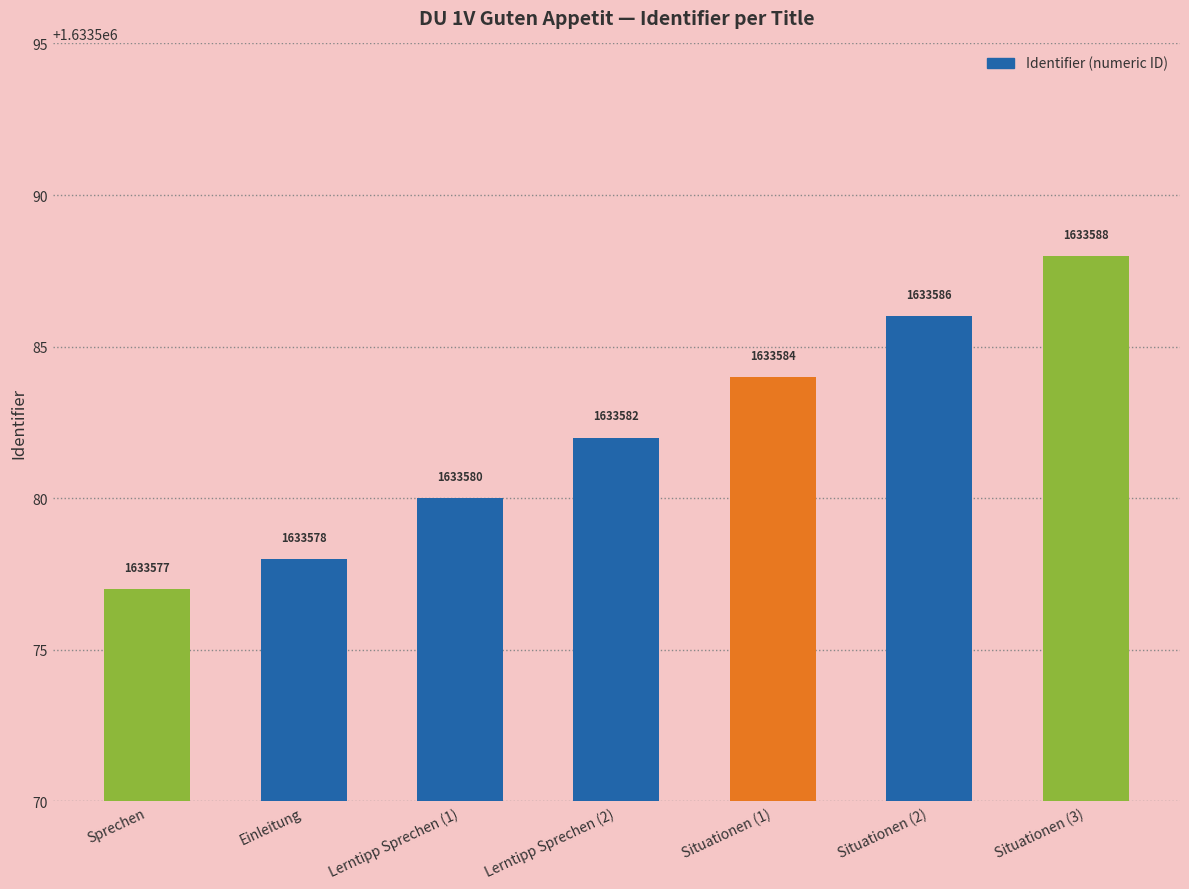

List the labels in order of value, largest first.

Situationen (3), Situationen (2), Situationen (1), Lerntipp Sprechen (2), Lerntipp Sprechen (1), Einleitung, Sprechen